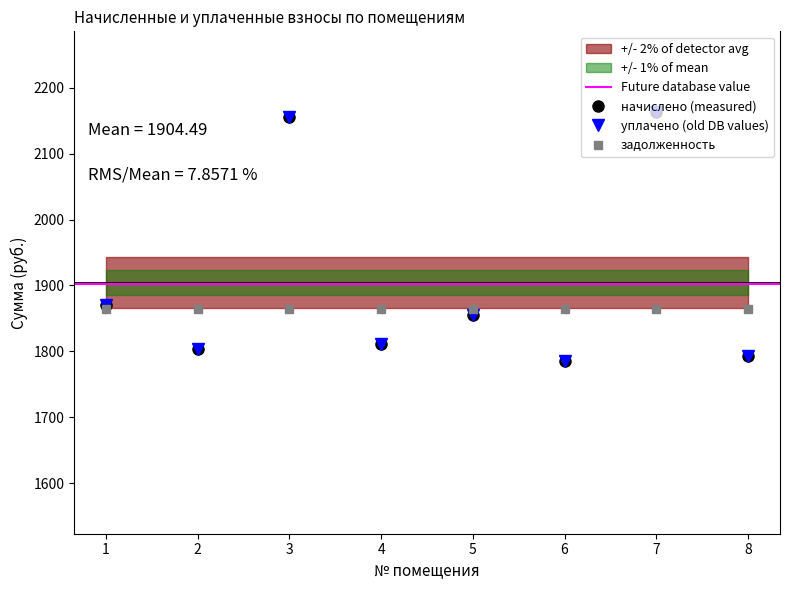

True or false: уплачено and начислено cross at least once.

False